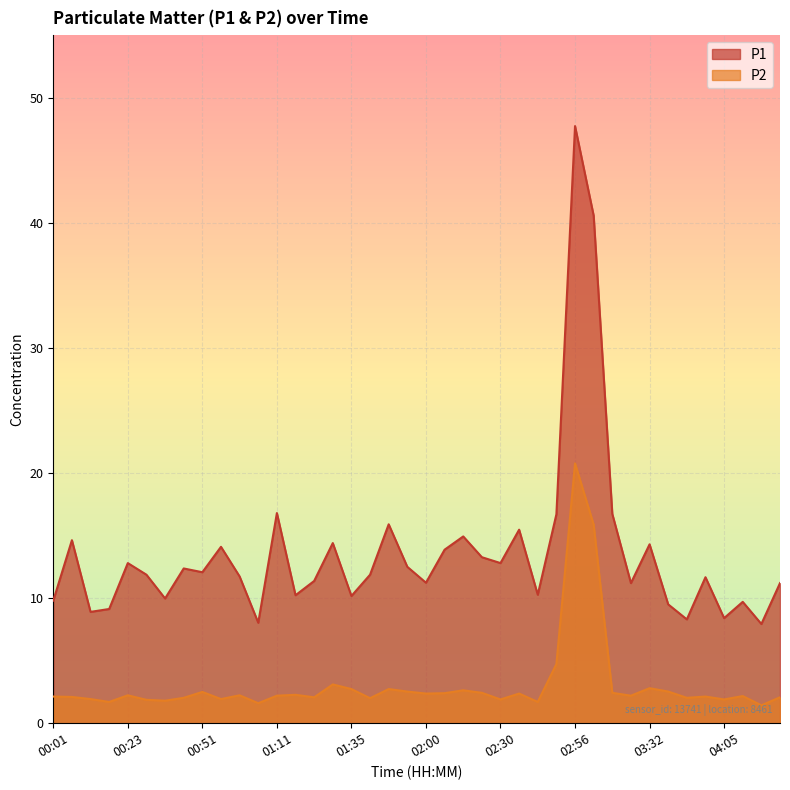

What is the difference between the maximum and second lowest values in the P2 series?

19.2